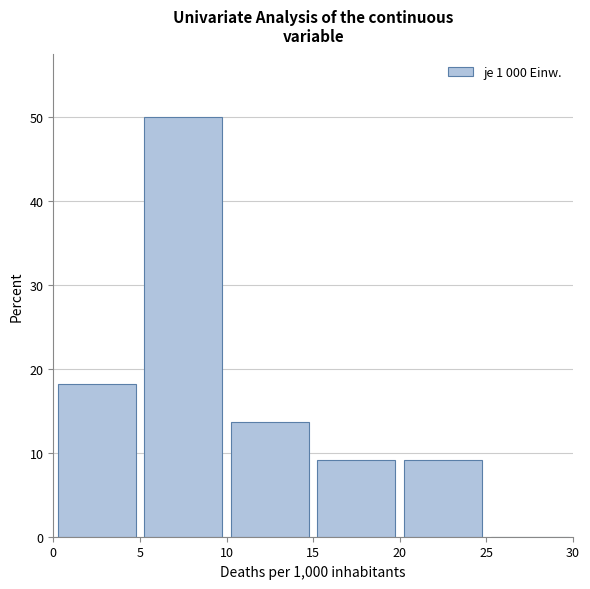

What is the height of the bar covering 10 to 15 on the x-axis? The values are not printed on the chart, so give them approximately, as read against the axis.

14